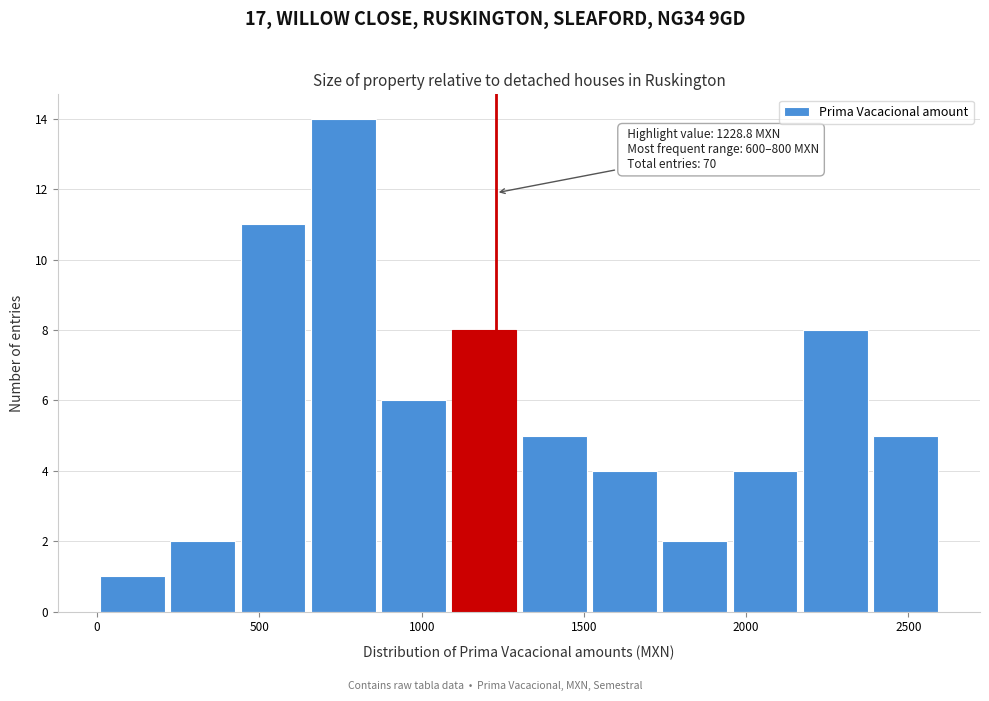

Which range on the x-axis has the tallest bar?

650 to 850